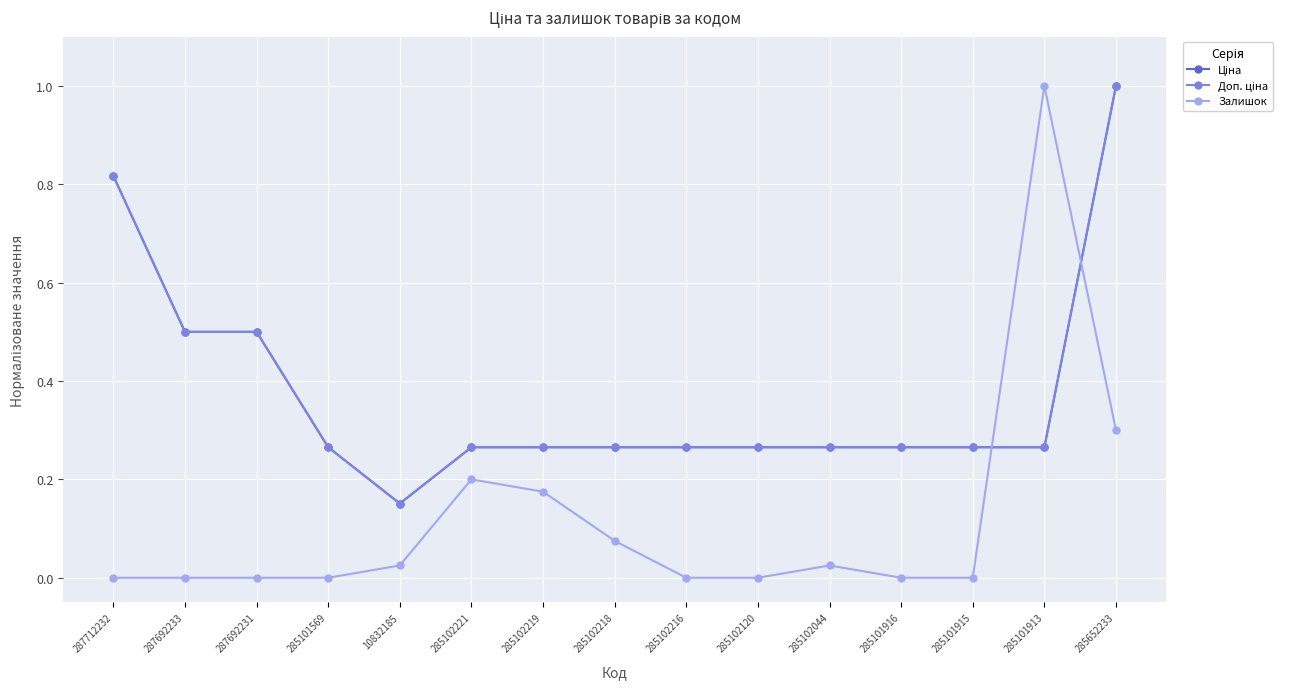

Between which two adjacent categories do Доп. ціна and Залишок first intersect?

285101915 and 285101913